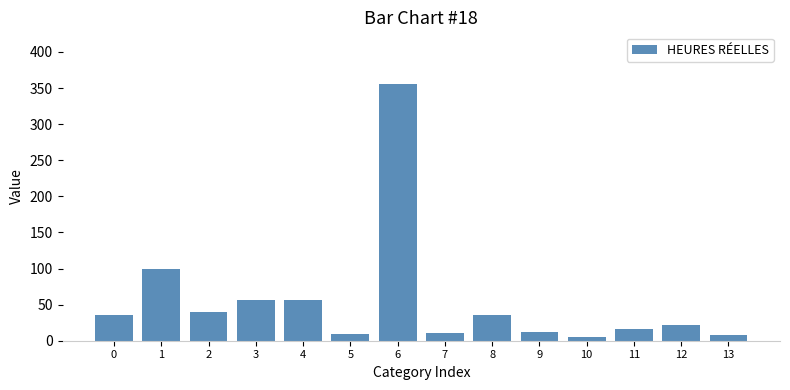

What is the maximum value shown in the chart?

356